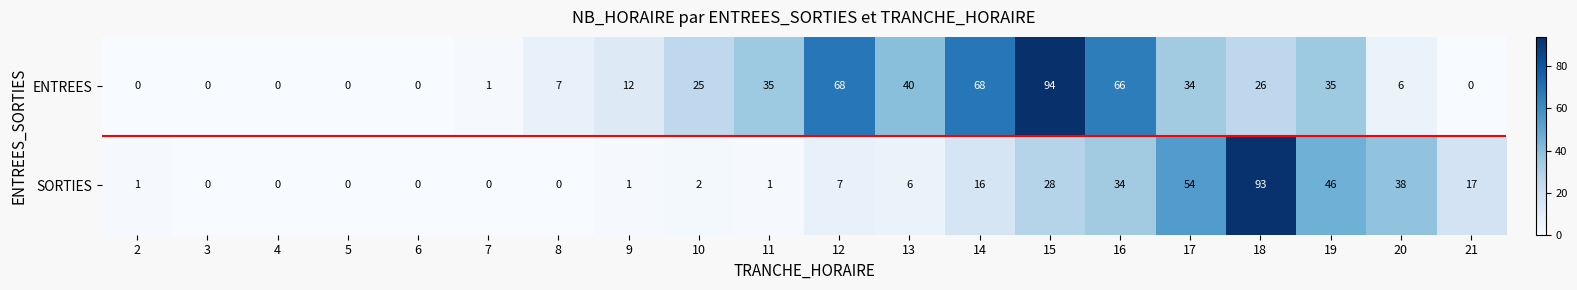

What is the difference between the SORTIES values at 6 and 14?

16